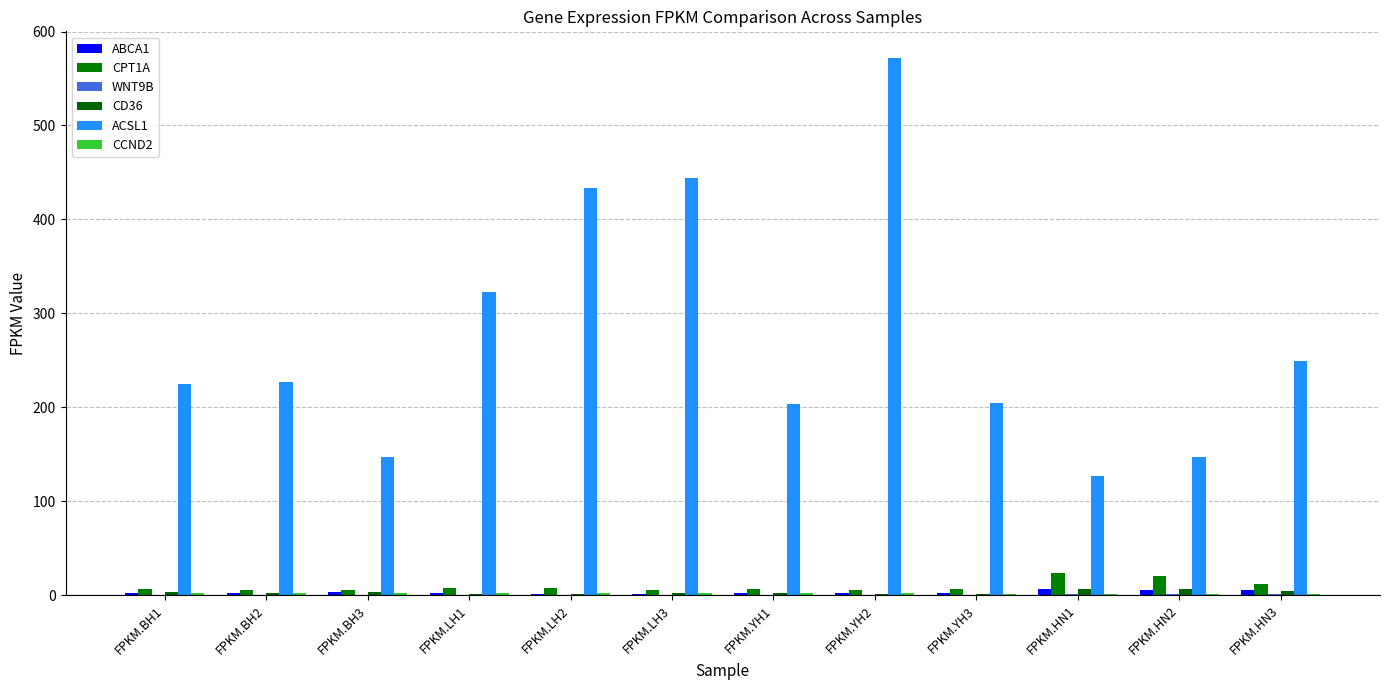

Reading left to right, list all the values displayed in this chart.

ABCA1: FPKM.BH1=2.1	FPKM.BH2=2.2	FPKM.BH3=3.2	FPKM.LH1=1.7	FPKM.LH2=1.3	FPKM.LH3=1.3	FPKM.YH1=2.2	FPKM.YH2=2.0	FPKM.YH3=1.8	FPKM.HN1=6.3	FPKM.HN2=5.3	FPKM.HN3=5.1
CPT1A: FPKM.BH1=6.9	FPKM.BH2=5.6	FPKM.BH3=5.1	FPKM.LH1=7.9	FPKM.LH2=7.6	FPKM.LH3=5.8	FPKM.YH1=6.6	FPKM.YH2=5.3	FPKM.YH3=6.2	FPKM.HN1=23.3	FPKM.HN2=20.1	FPKM.HN3=11.9
WNT9B: FPKM.BH1=0.1	FPKM.BH2=0.2	FPKM.BH3=0.1	FPKM.LH1=0.2	FPKM.LH2=0.1	FPKM.LH3=0.1	FPKM.YH1=0.1	FPKM.YH2=0.1	FPKM.YH3=0.1	FPKM.HN1=1.2	FPKM.HN2=1.0	FPKM.HN3=1.0
CD36: FPKM.BH1=3.5	FPKM.BH2=1.9	FPKM.BH3=2.8	FPKM.LH1=1.6	FPKM.LH2=1.0	FPKM.LH3=1.8	FPKM.YH1=2.2	FPKM.YH2=1.3	FPKM.YH3=1.6	FPKM.HN1=6.6	FPKM.HN2=6.5	FPKM.HN3=4.8
ACSL1: FPKM.BH1=224.7	FPKM.BH2=227.3	FPKM.BH3=147.4	FPKM.LH1=322.7	FPKM.LH2=433.4	FPKM.LH3=443.8	FPKM.YH1=203.7	FPKM.YH2=571.7	FPKM.YH3=204.7	FPKM.HN1=126.3	FPKM.HN2=146.9	FPKM.HN3=249.2
CCND2: FPKM.BH1=2.3	FPKM.BH2=1.7	FPKM.BH3=1.7	FPKM.LH1=2.7	FPKM.LH2=2.3	FPKM.LH3=2.1	FPKM.YH1=2.2	FPKM.YH2=2.3	FPKM.YH3=1.6	FPKM.HN1=0.7	FPKM.HN2=0.6	FPKM.HN3=0.9